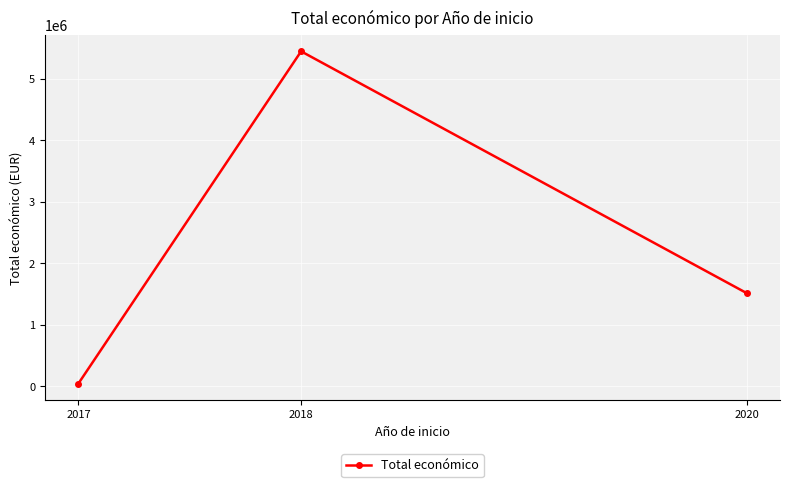

Rank the categories by value from lowest to highest.

2017, 2020, 2018